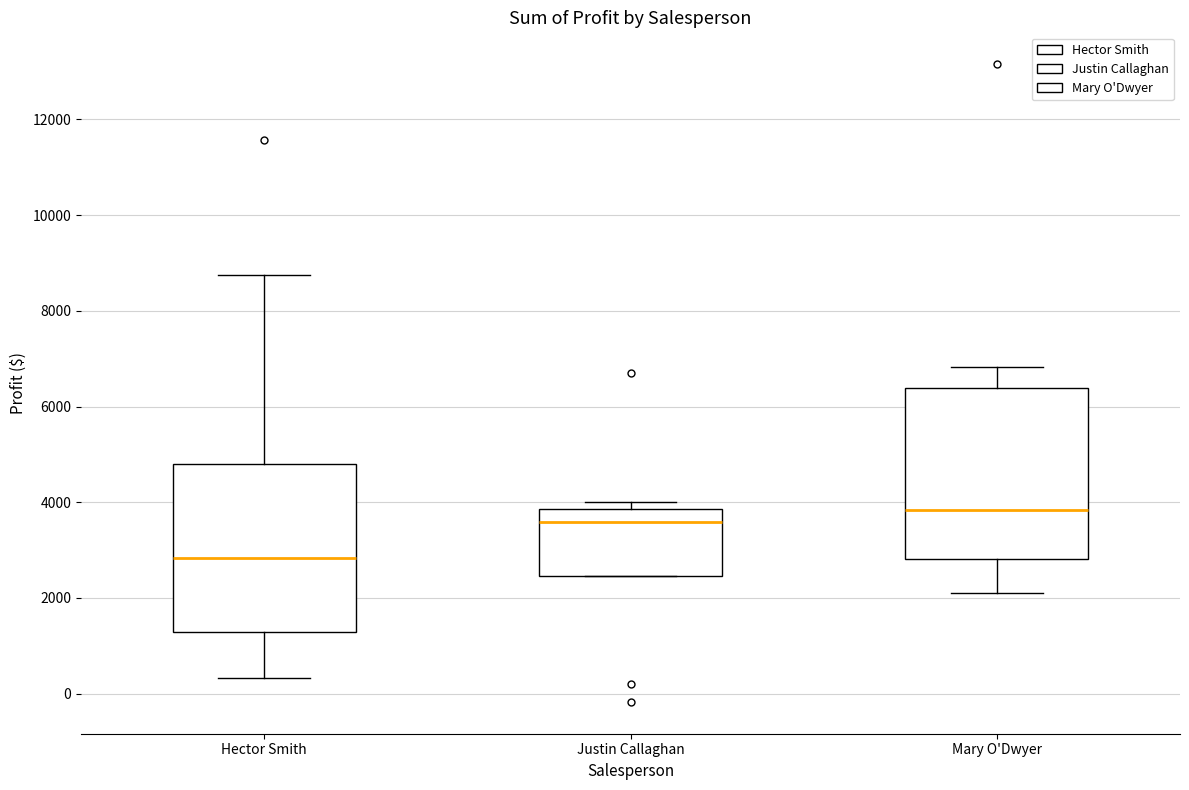

Reading left to right, read every box against the y-axis: the position of its median line, the range the box covers, and the ends of its whiskers. The values are not printed on the chart, so give them approximately, as read against the axis.

Hector Smith: median 2800, box 1200 to 4800, whiskers 400 to 8800
Justin Callaghan: median 3600, box 2400 to 3800, whiskers 2400 to 4000
Mary O'Dwyer: median 3800, box 2800 to 6400, whiskers 2200 to 6800